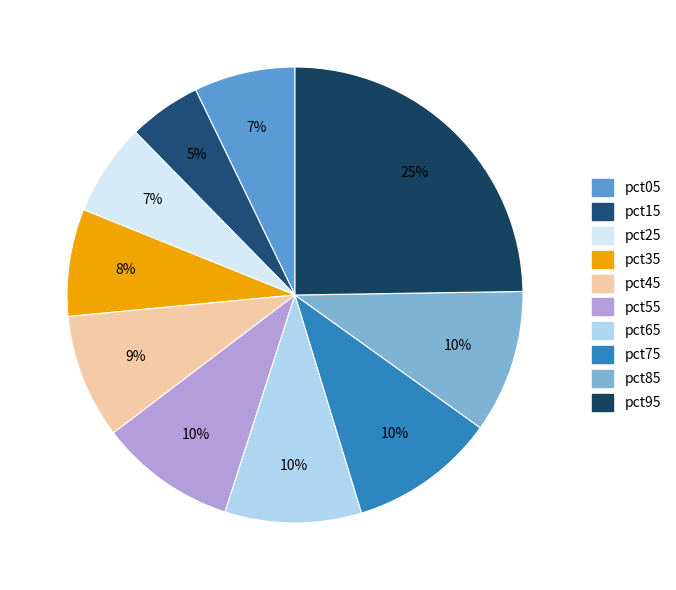

Combined, do pct15 and pct65 account for over 50%?

No